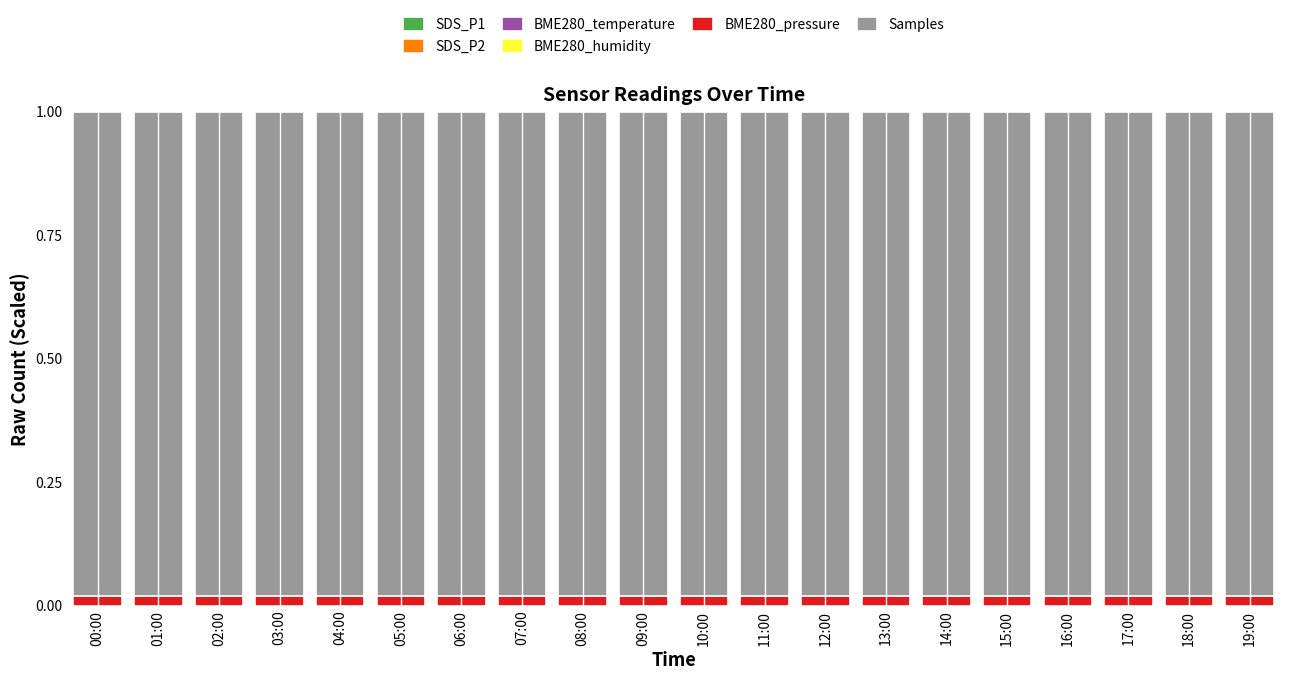

Does the chart contain stacked bars?

Yes